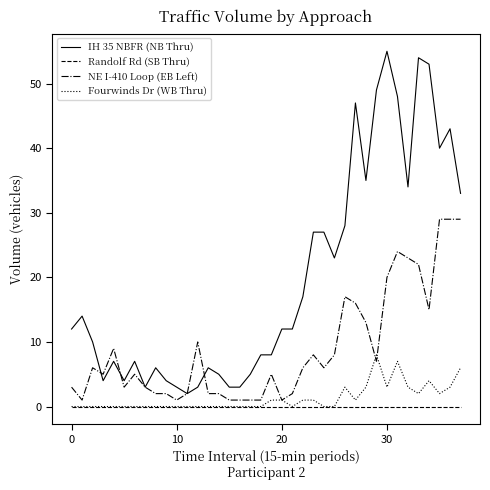

Reading right to left, transcribe all the data shown in this chart.

IH 35 NBFR (NB Thru): 33	43	40	53	54	34	48	55	49	35	47	28	23	27	27	17	12	12	8	8	5	3	3	5	6	3	2	3	4	6	3	7	4	7	4	10	14	12
Randolf Rd (SB Thru): 0	0	0	0	0	0	0	0	0	0	0	0	0	0	0	0	0	0	0	0	0	0	0	0	0	0	0	0	0	0	0	0	0	0	0	0	0	0
NE I-410 Loop (EB Left): 29	29	29	15	22	23	24	20	7	13	16	17	8	6	8	6	2	1	5	1	1	1	1	2	2	10	2	1	2	2	3	5	3	9	5	6	1	3
Fourwinds Dr (WB Thru): 6	3	2	4	2	3	7	3	8	3	1	3	0	0	1	1	0	1	1	0	0	0	0	0	0	0	0	0	0	0	0	0	0	0	0	0	0	0